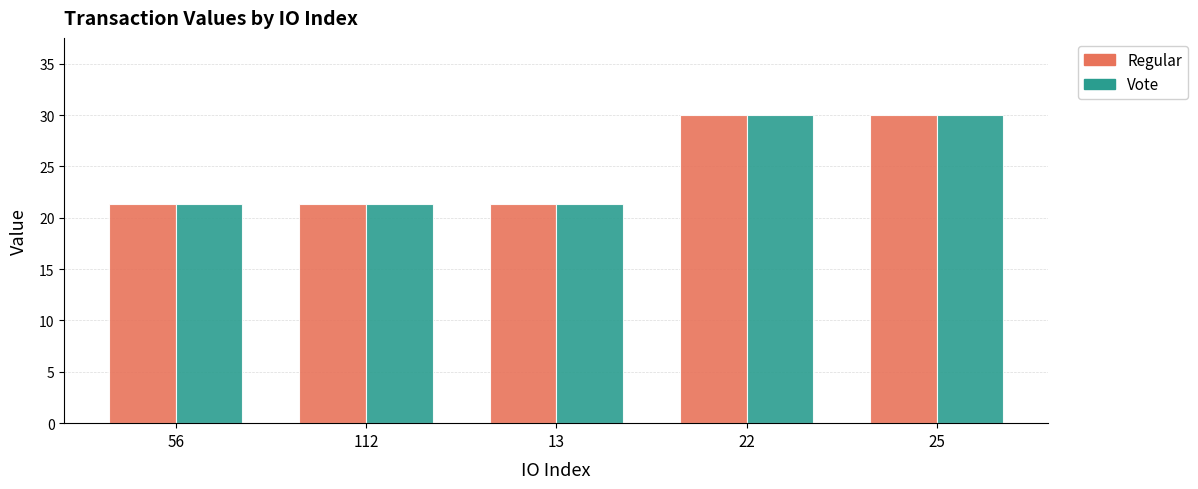

What is the total value across all series at 56?

42.6